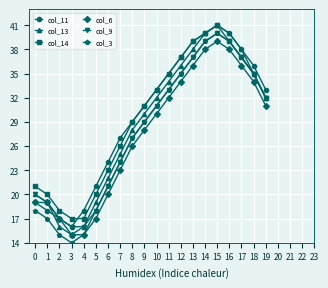

True or false: col_14 has a value of 15 at 13.

False